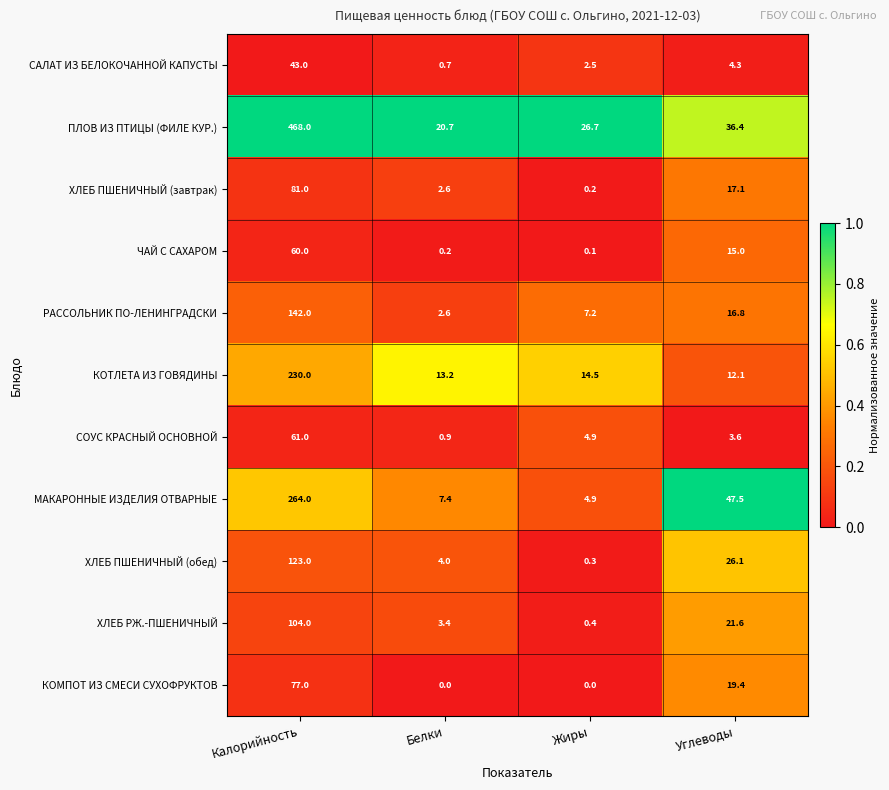

Which series has the largest total across all categories?

ПЛОВ ИЗ ПТИЦЫ (ФИЛЕ КУР.)